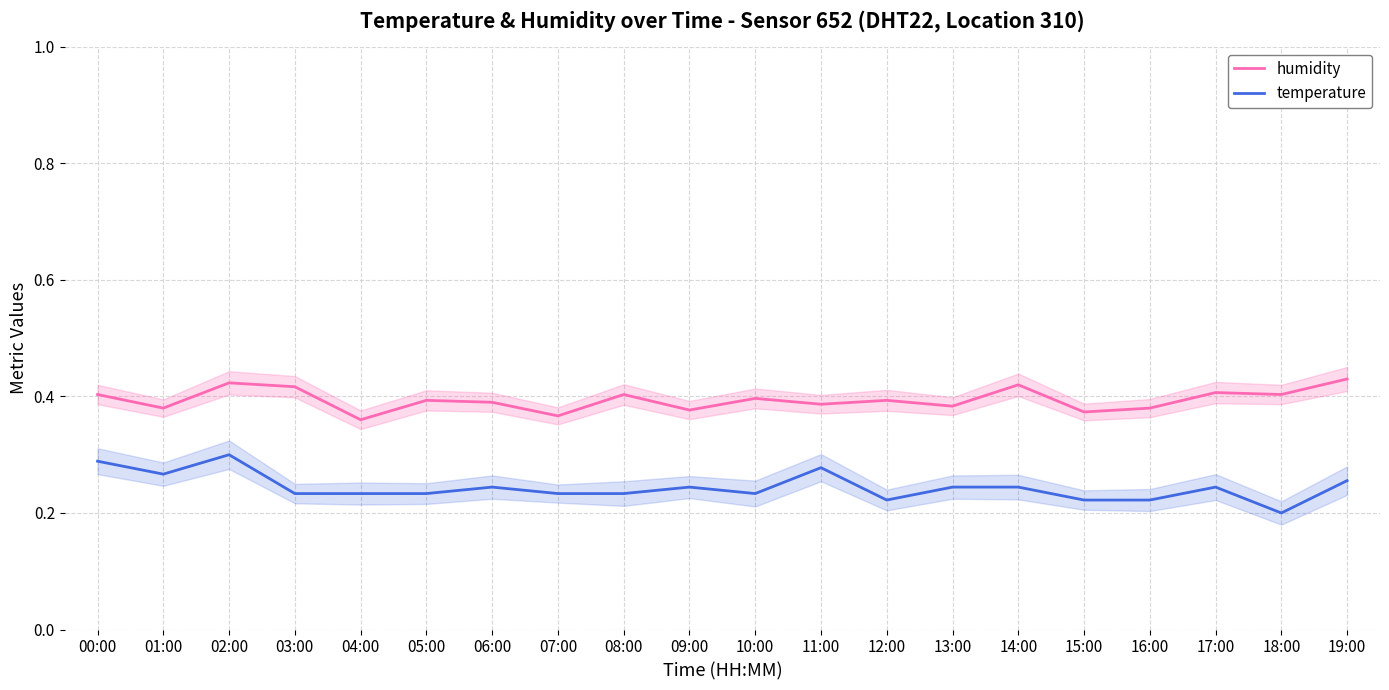

At 02:00, list the series in order from smallest to largest.

temperature, humidity